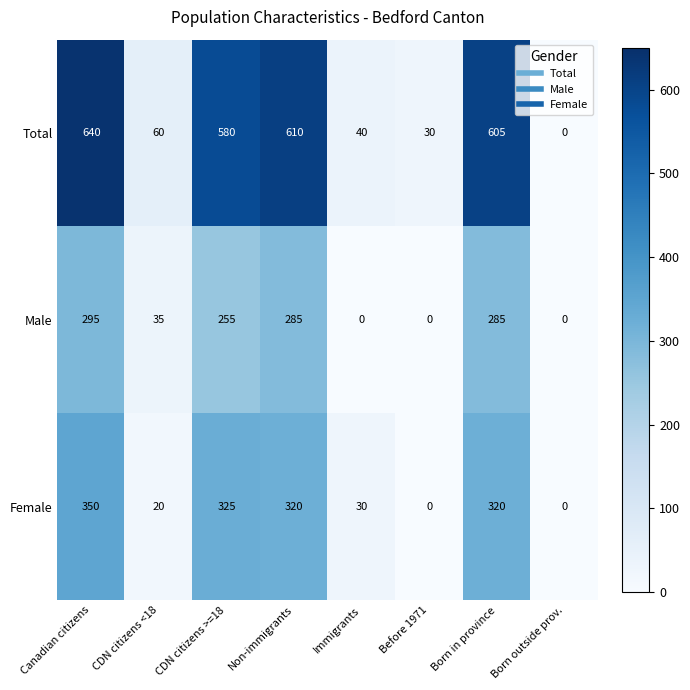

Reading left to right, transcribe all the data shown in this chart.

Total: Canadian citizens=640	CDN citizens <18=60	CDN citizens >=18=580	Non-immigrants=610	Immigrants=40	Before 1971=30	Born in province=605	Born outside prov.=0
Male: Canadian citizens=295	CDN citizens <18=35	CDN citizens >=18=255	Non-immigrants=285	Immigrants=0	Before 1971=0	Born in province=285	Born outside prov.=0
Female: Canadian citizens=350	CDN citizens <18=20	CDN citizens >=18=325	Non-immigrants=320	Immigrants=30	Before 1971=0	Born in province=320	Born outside prov.=0